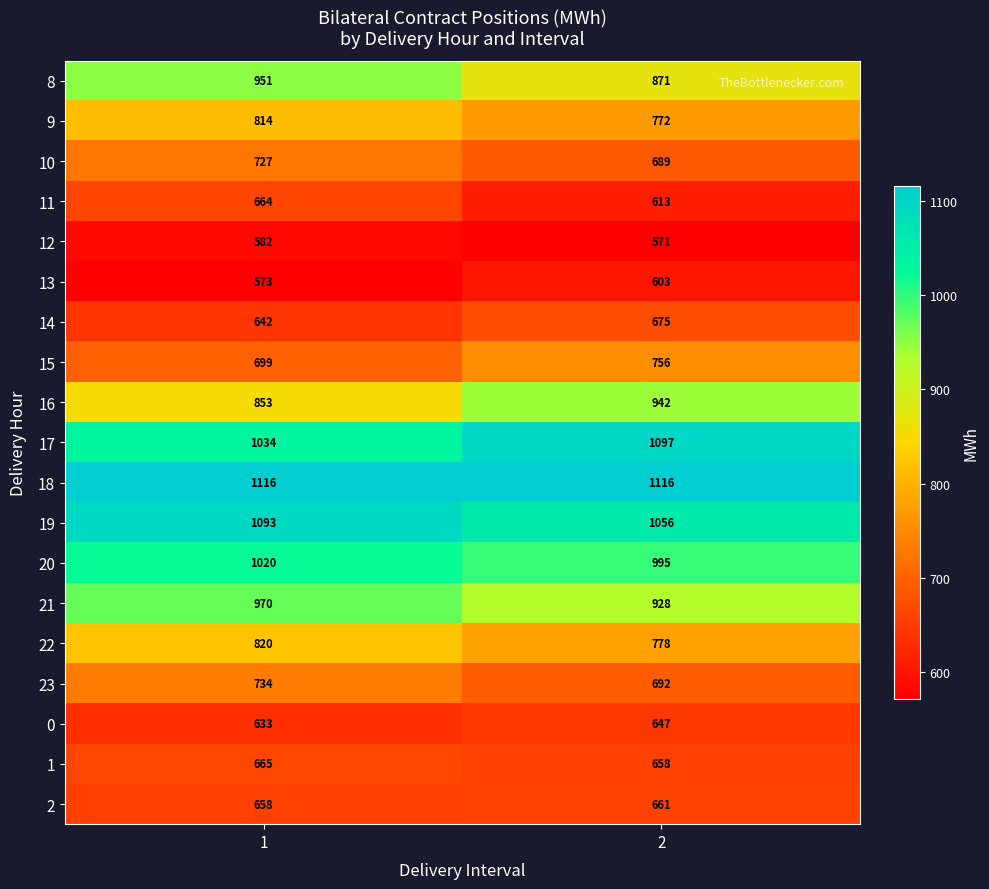

The 13 series shows 133 at 1. True or false?

False